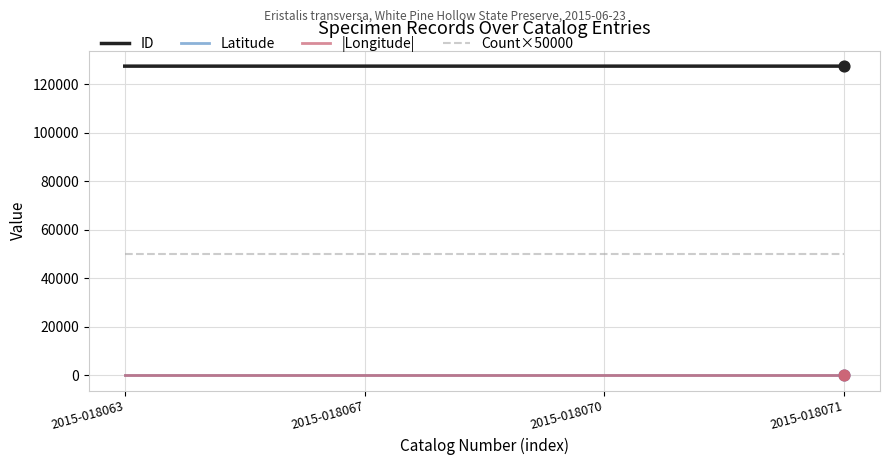

What are all the series names shown in the legend?

ID, Latitude, |Longitude|, Count×50000